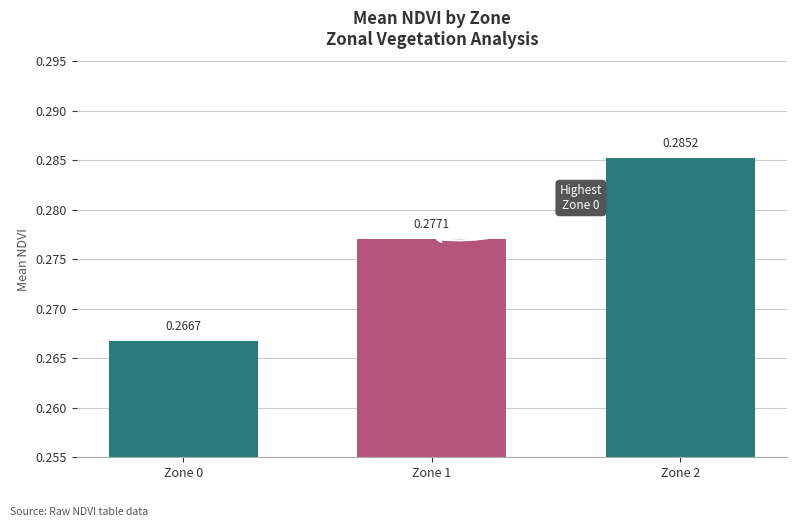

Which has a higher value, Zone 2 or Zone 0?

Zone 2